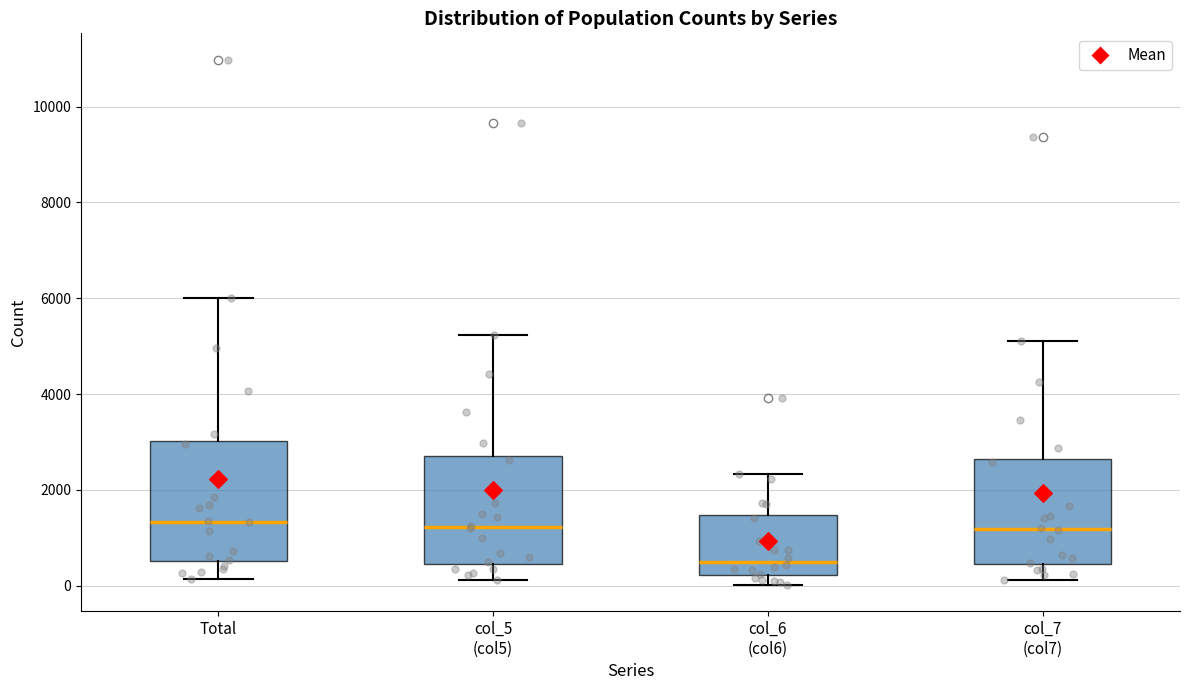

Where is the upper edge of the box for col_7 (col7) on the y-axis? The values are not printed on the chart, so give them approximately, as read against the axis.

2600